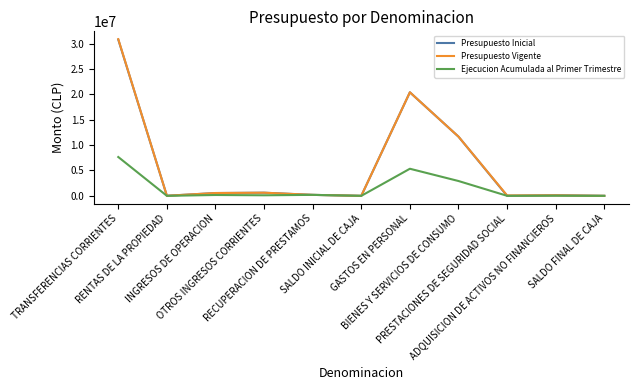

The value of Presupuesto Vigente at TRANSFERENCIAS CORRIENTES is 30873015. True or false?

True